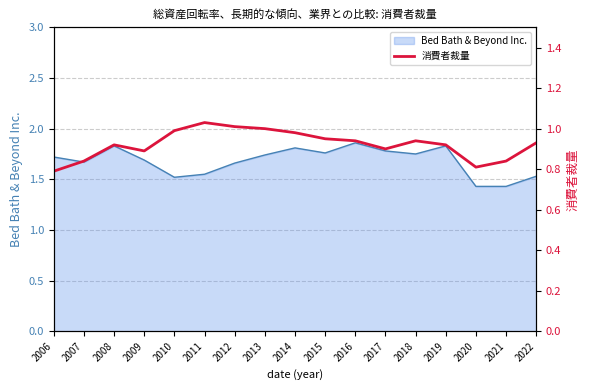

The value of Bed Bath & Beyond Inc. at 2009 is 1.7. True or false?

True